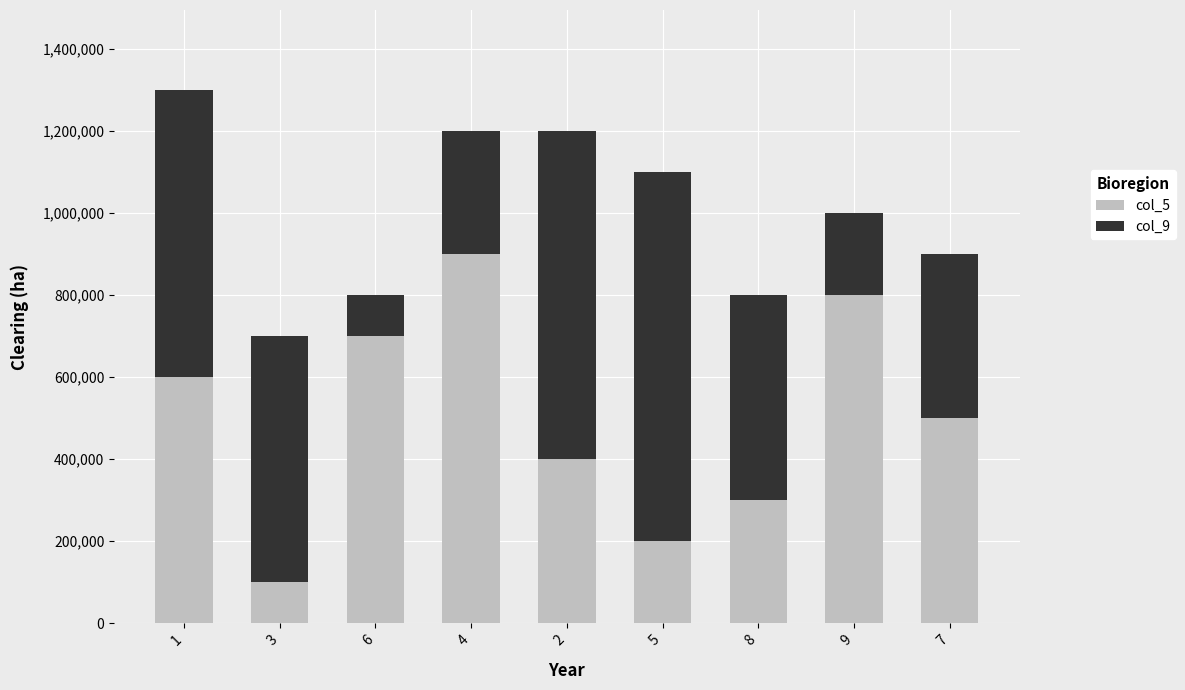

What is the total value across all series at 2?

1200000